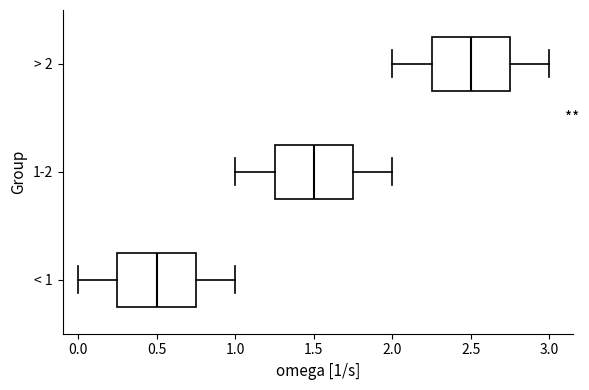

Where does the left whisker of the box for > 2 end on the x-axis? The values are not printed on the chart, so give them approximately, as read against the axis.

2.00